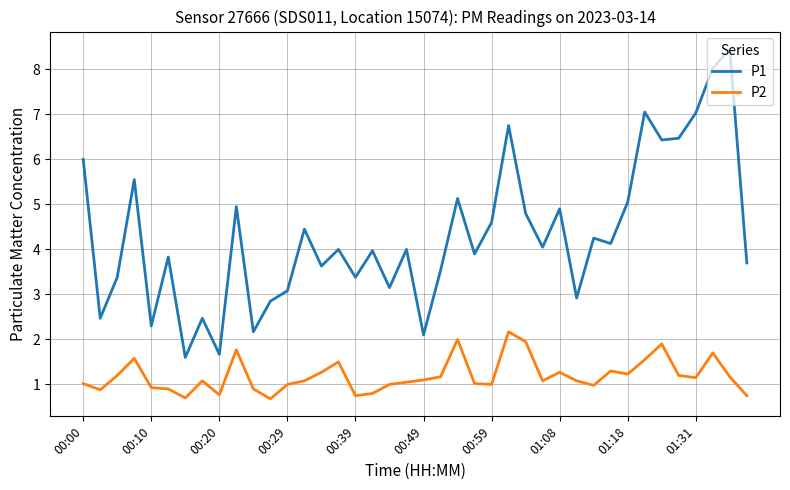

What is the difference between the second highest and minimum values in the P2 series?

1.3